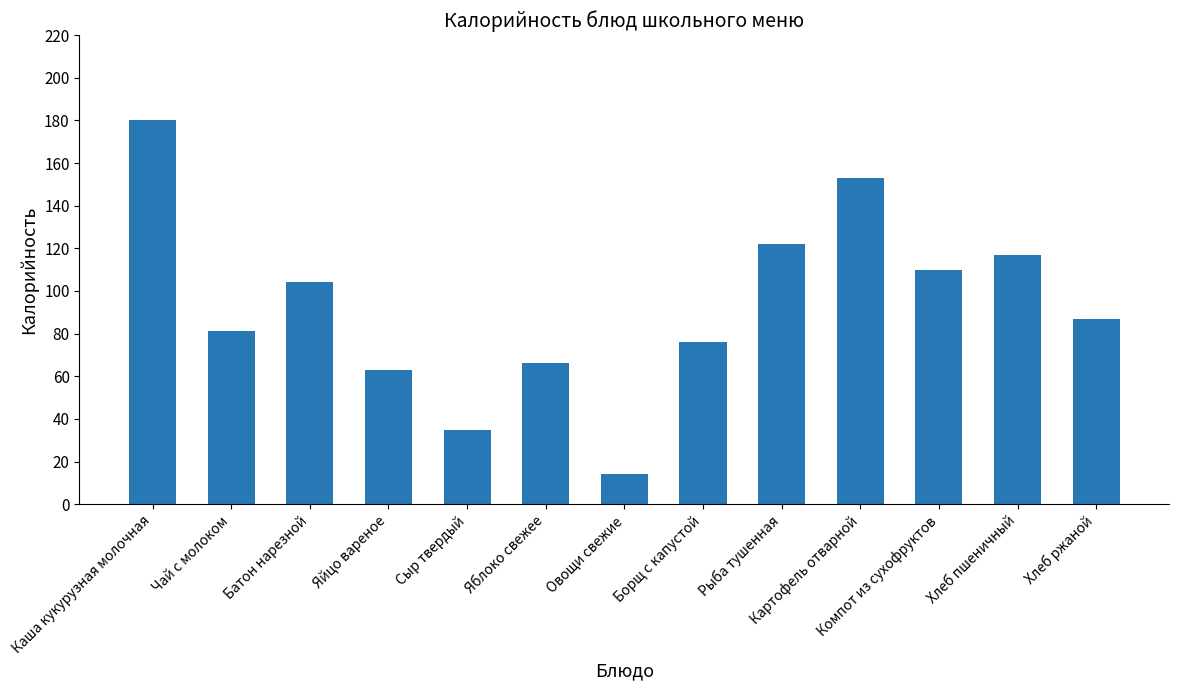

What is the value of the 2nd bar from the left?

81